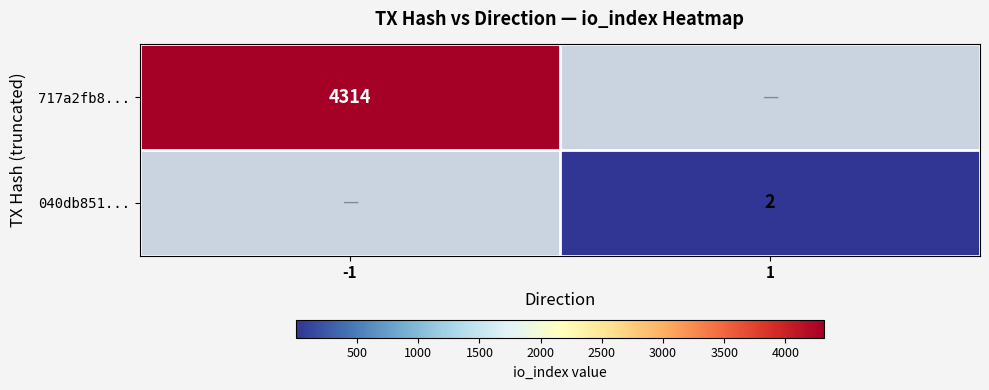

The value of 040db851... at 1 is 2. True or false?

True